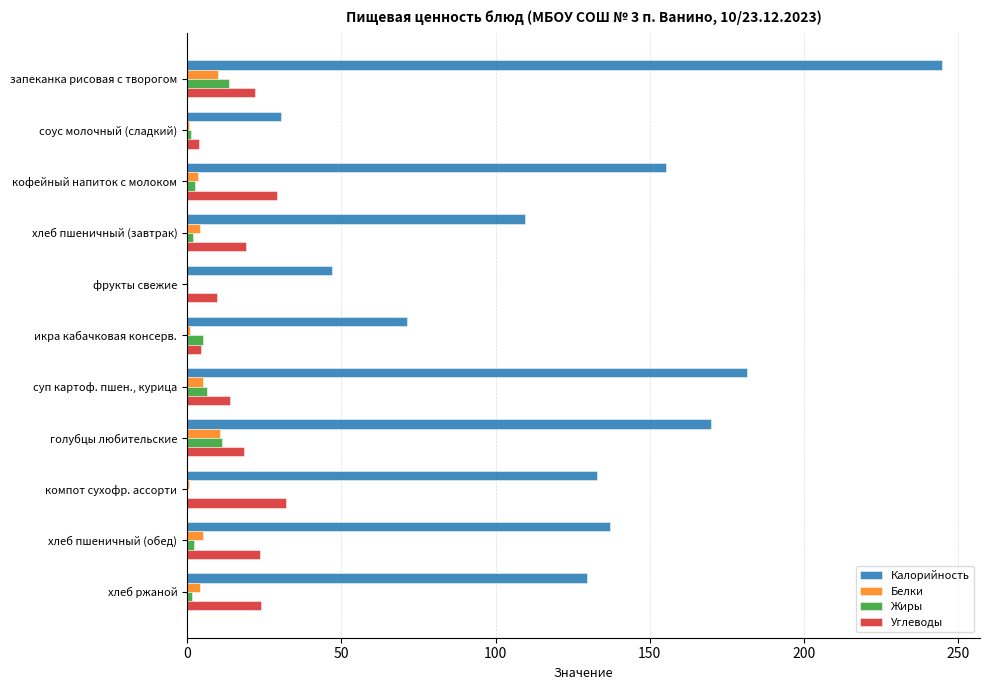

Which label corresponds to the largest value in the chart?

запеканка рисовая с творогом